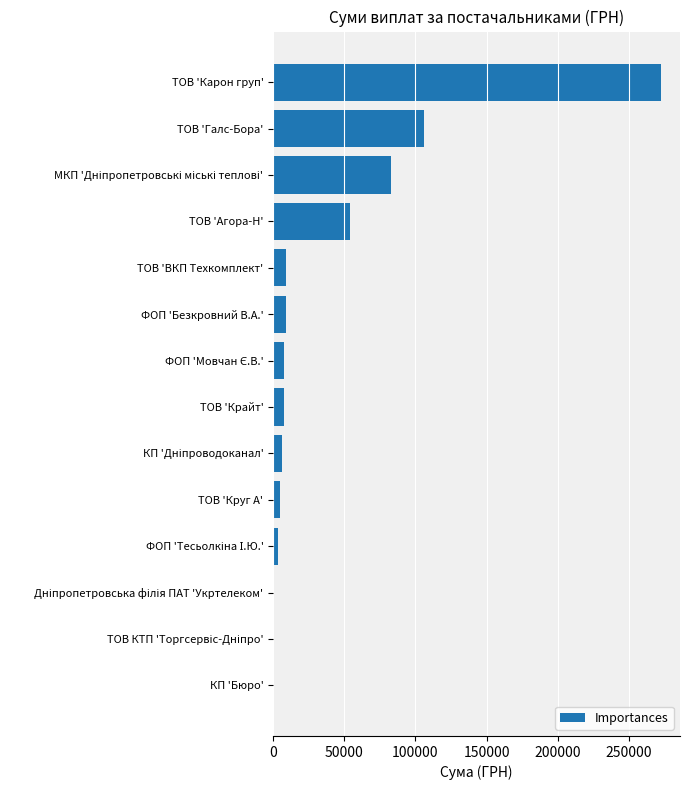

True or false: the data shows 9063.0 at ФОП 'Безкровний В.А.'.

True